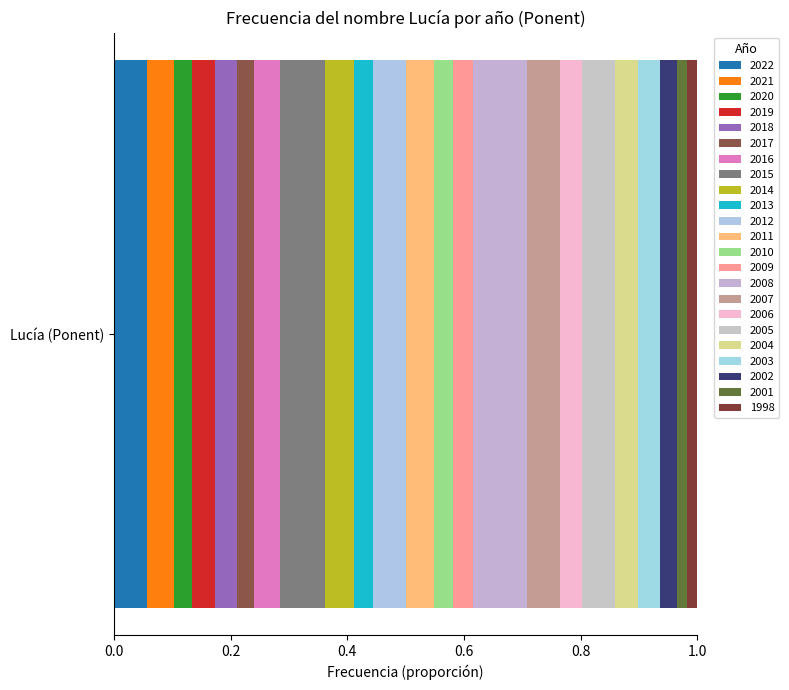

Reading right to left, extract all data points from this chart.

5	5	8	11	11	16	11	16	26	10	9	14	16	9	14	22	13	8	11	11	9	13	16